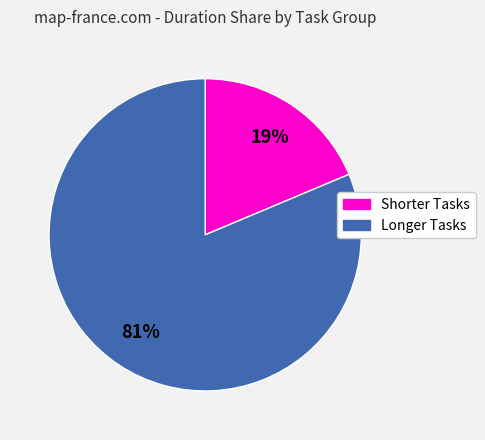

Is there any slice that represents more than half of the pie?

Yes